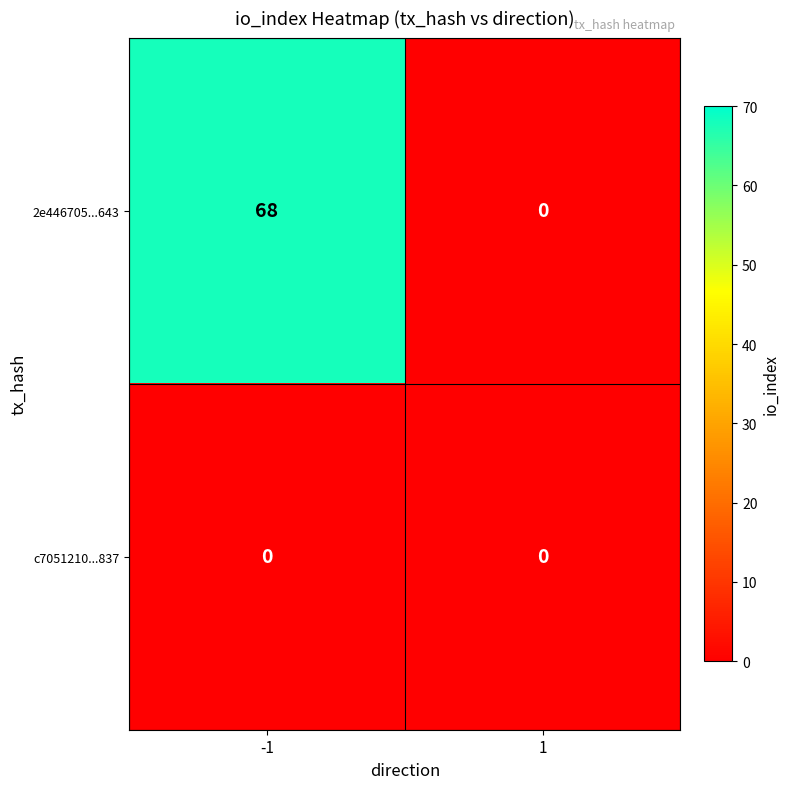

At -1, list the series in order from smallest to largest.

c7051210...837, 2e446705...643